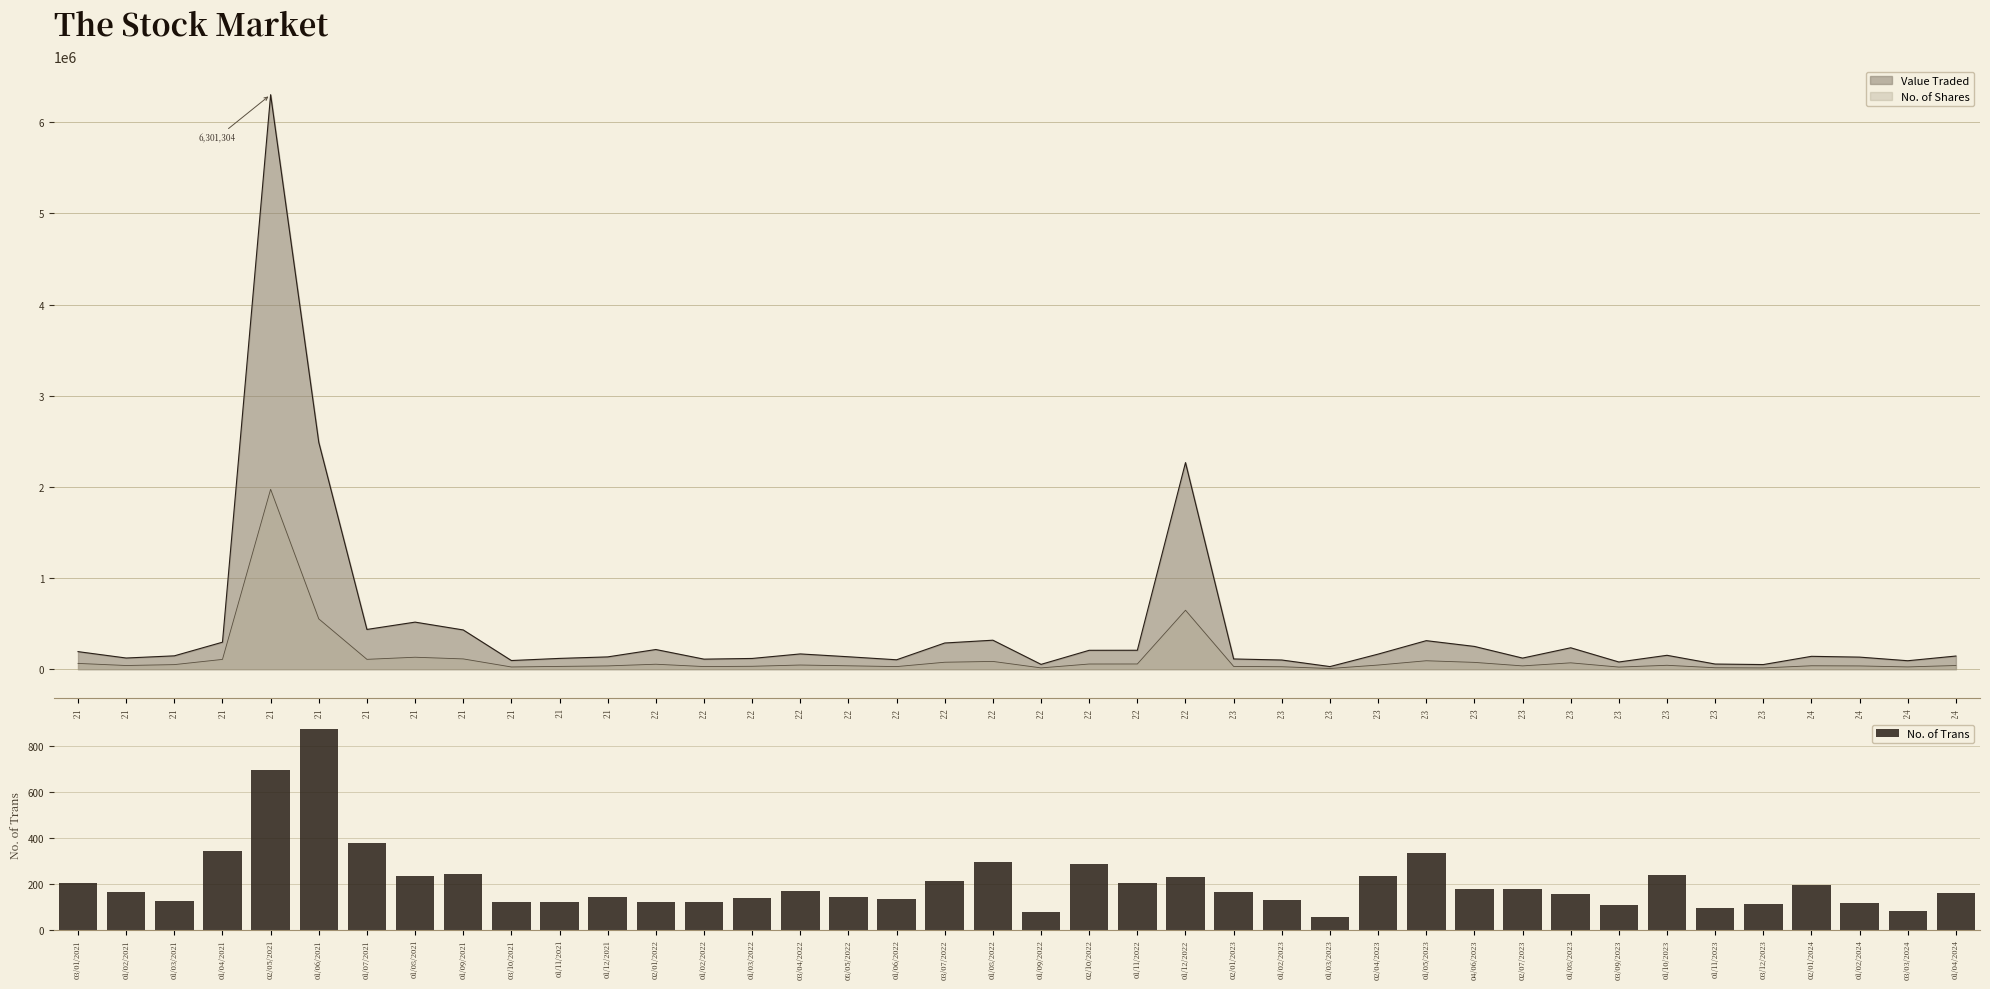

Does the chart contain any negative values?

No